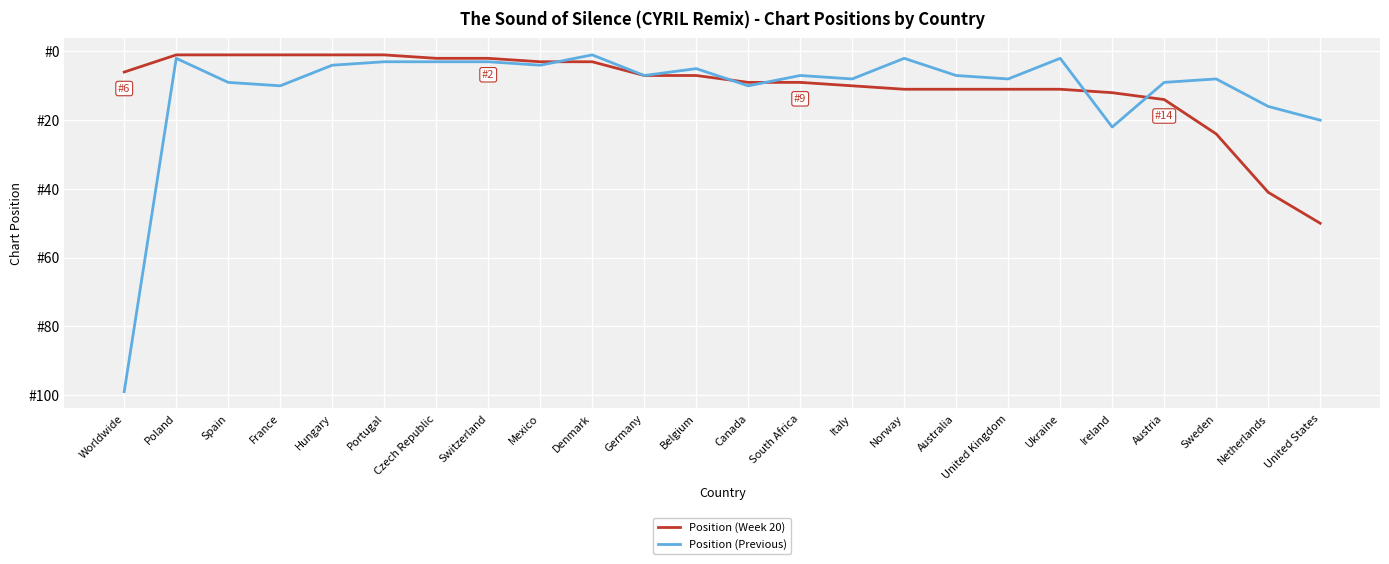

What are all the series names shown in the legend?

Position (Week 20), Position (Previous)